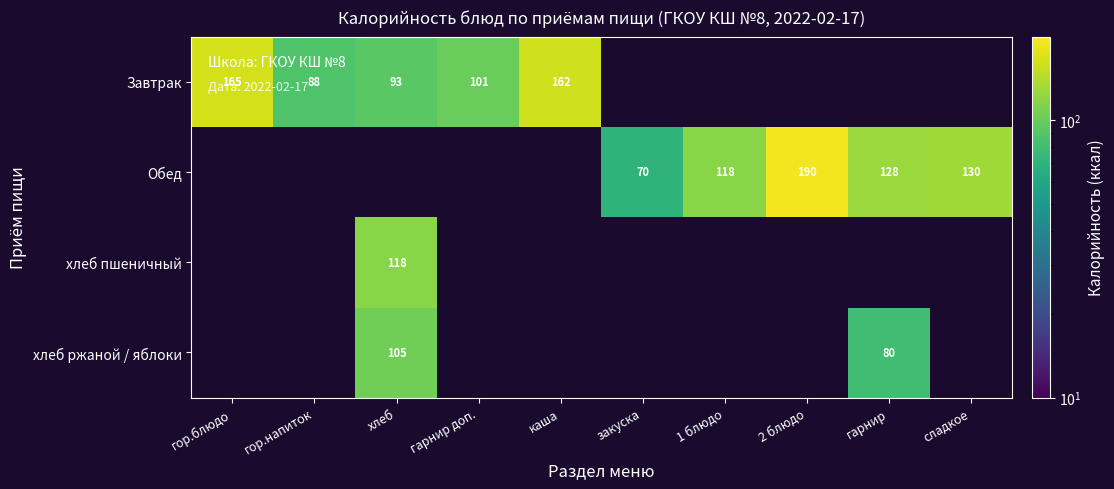

True or false: хлеб пшеничный has a value of 196 at хлеб.

False